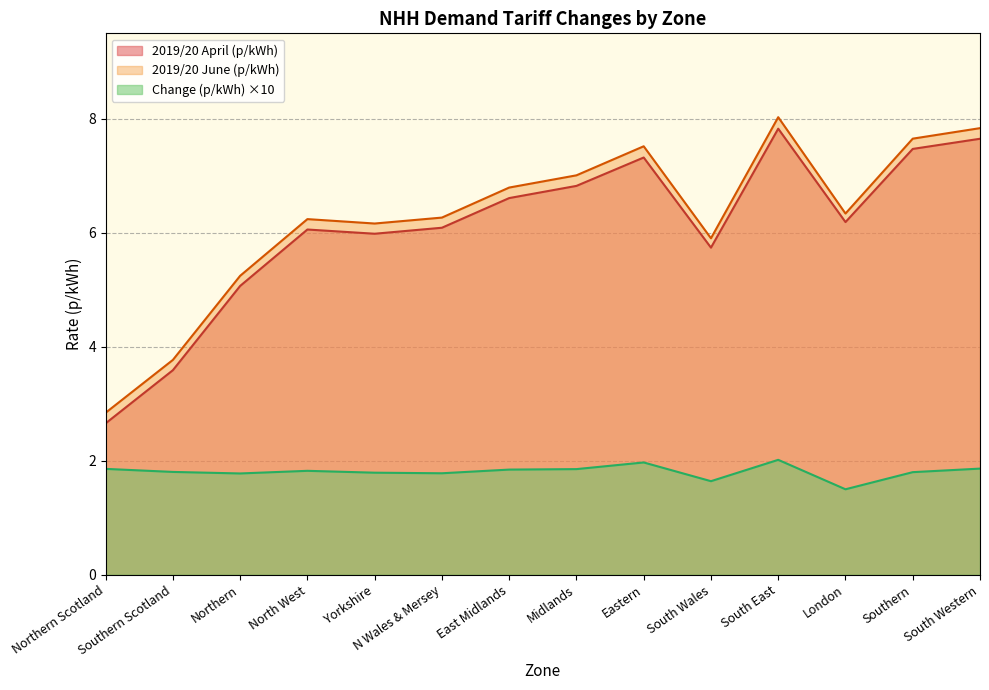

True or false: Change (p/kWh) has more than 1 points higher than both neighbors.

True